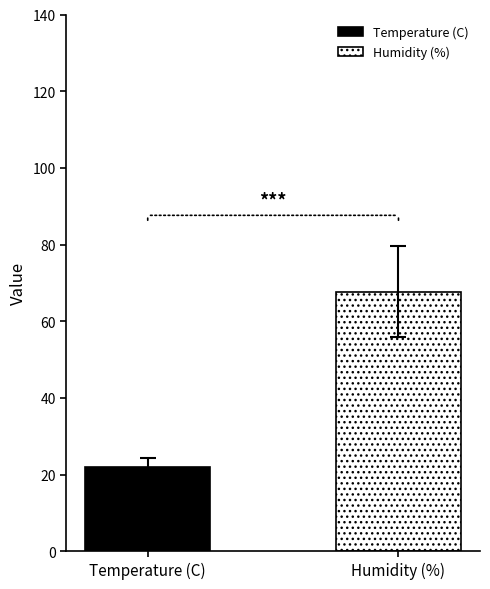

What is the minimum value for Humidity (%)?

67.7